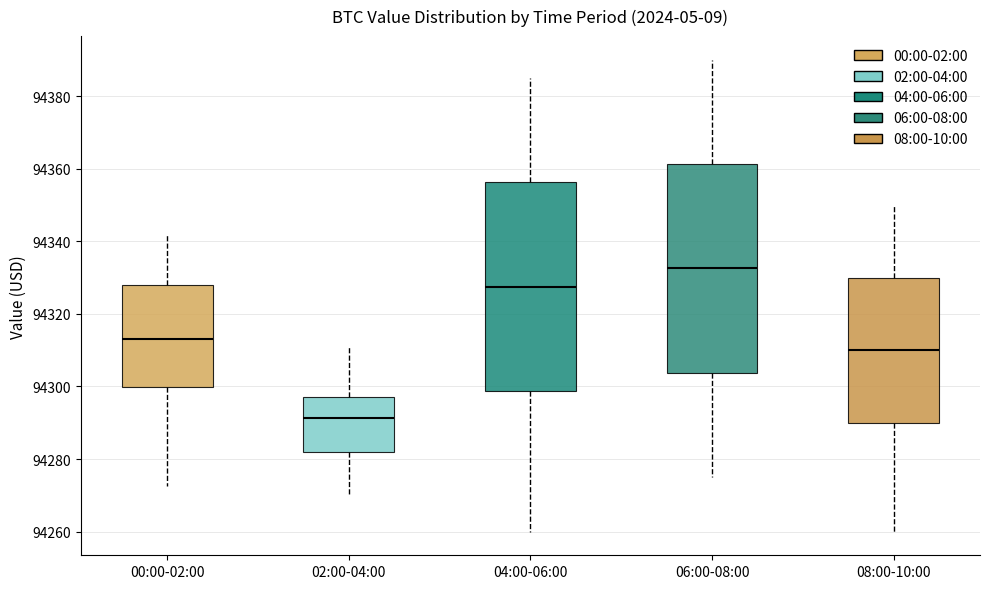

Where is the lower edge of the box for 08:00-10:00 on the y-axis? The values are not printed on the chart, so give them approximately, as read against the axis.

94290